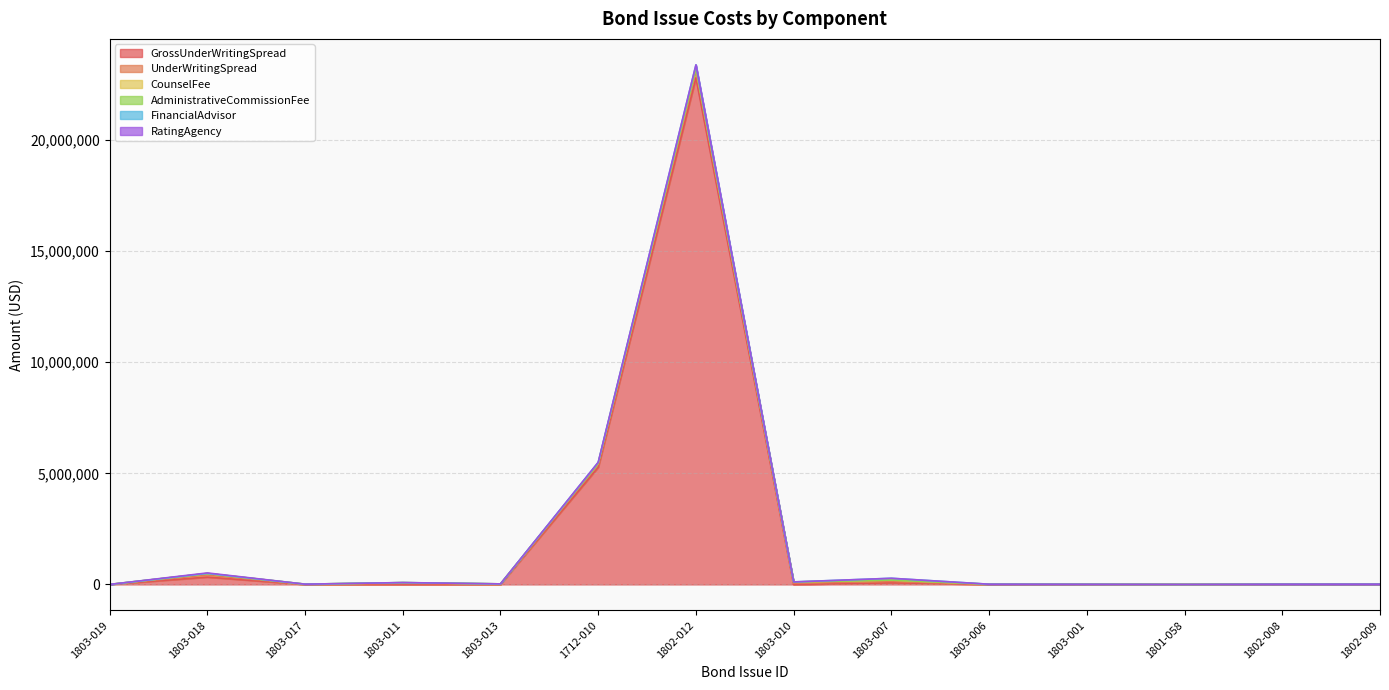

What is the label of the 1st point from the left?

1803-019